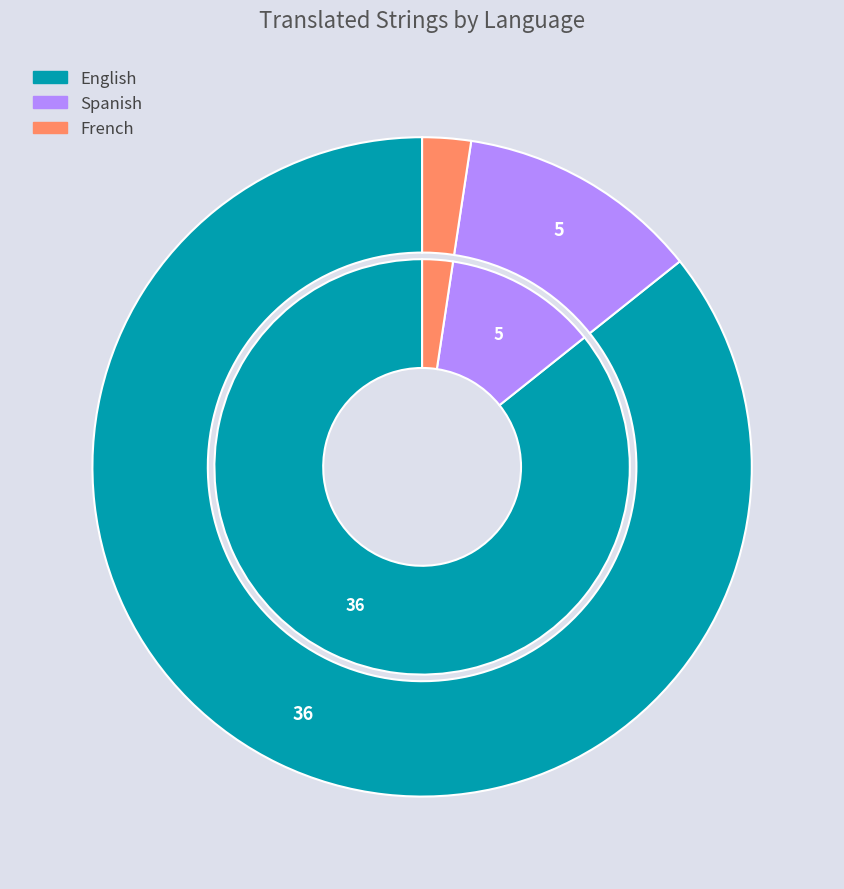

Which has a higher value, Spanish or English?

English